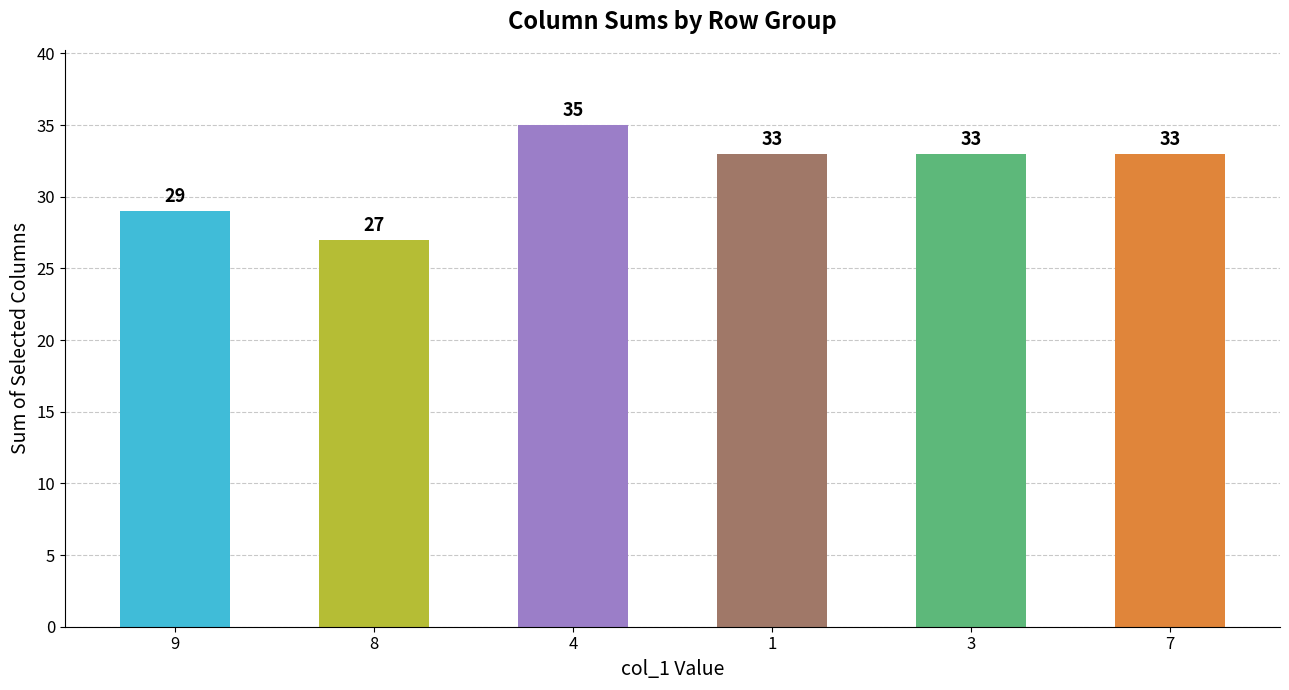

What is the maximum value shown in the chart?

35